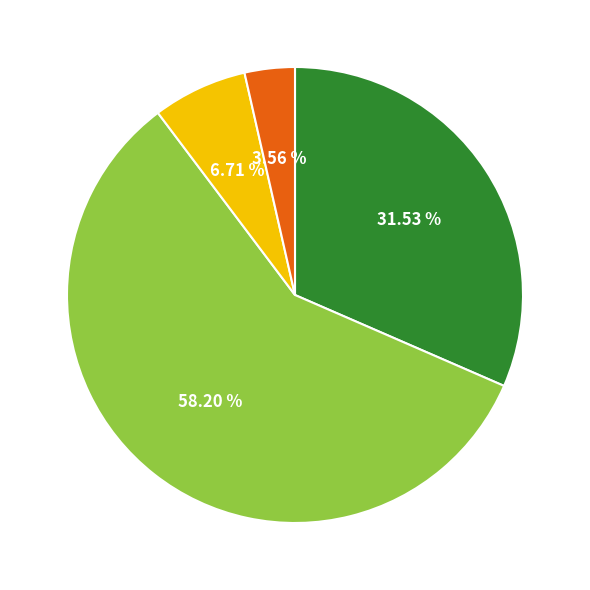

To the nearest percent, what is the difference between the largest and smallest slice percentages?

55%